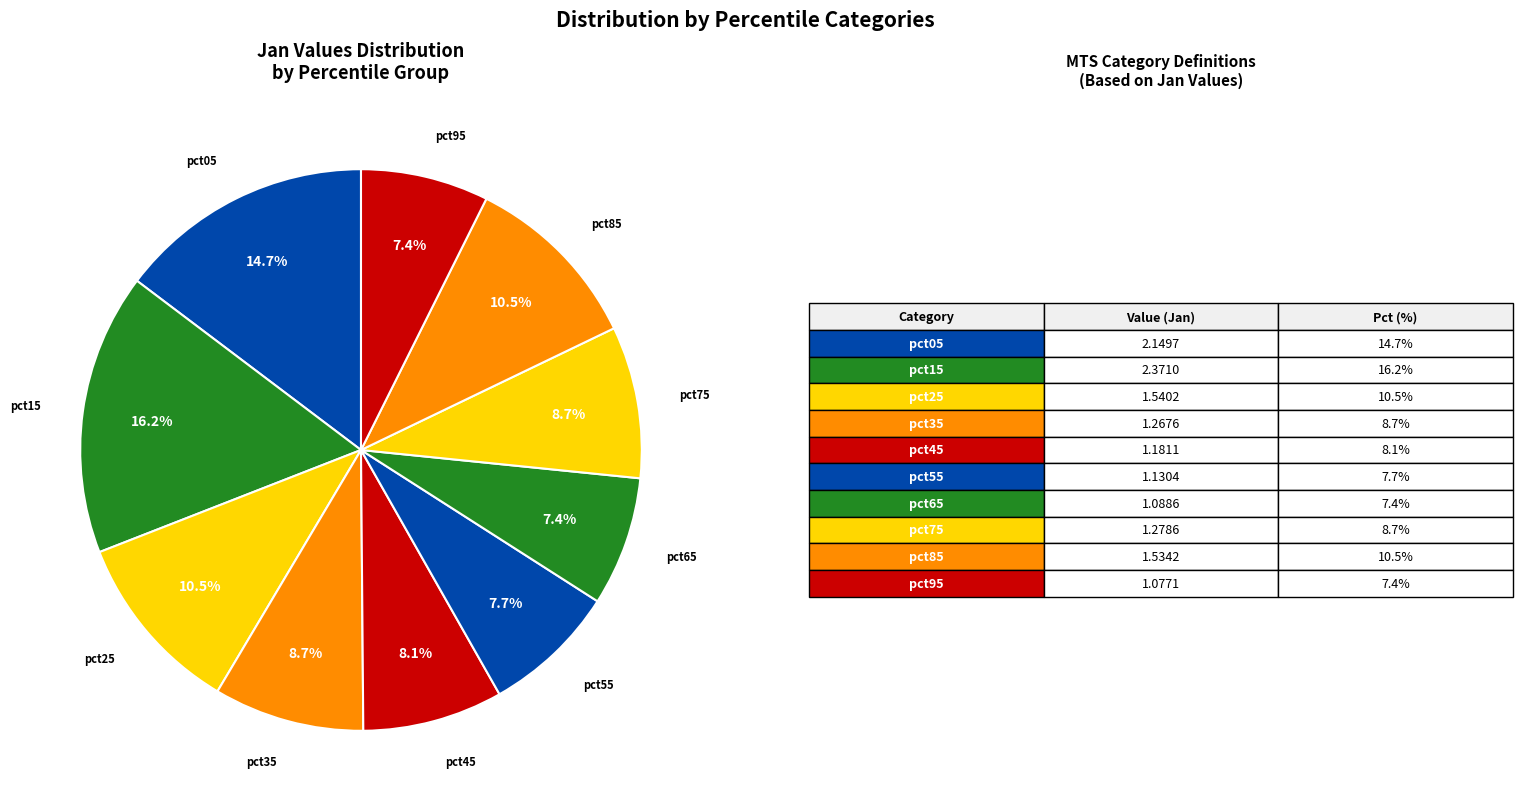

Count the number of slices in the pie.

10